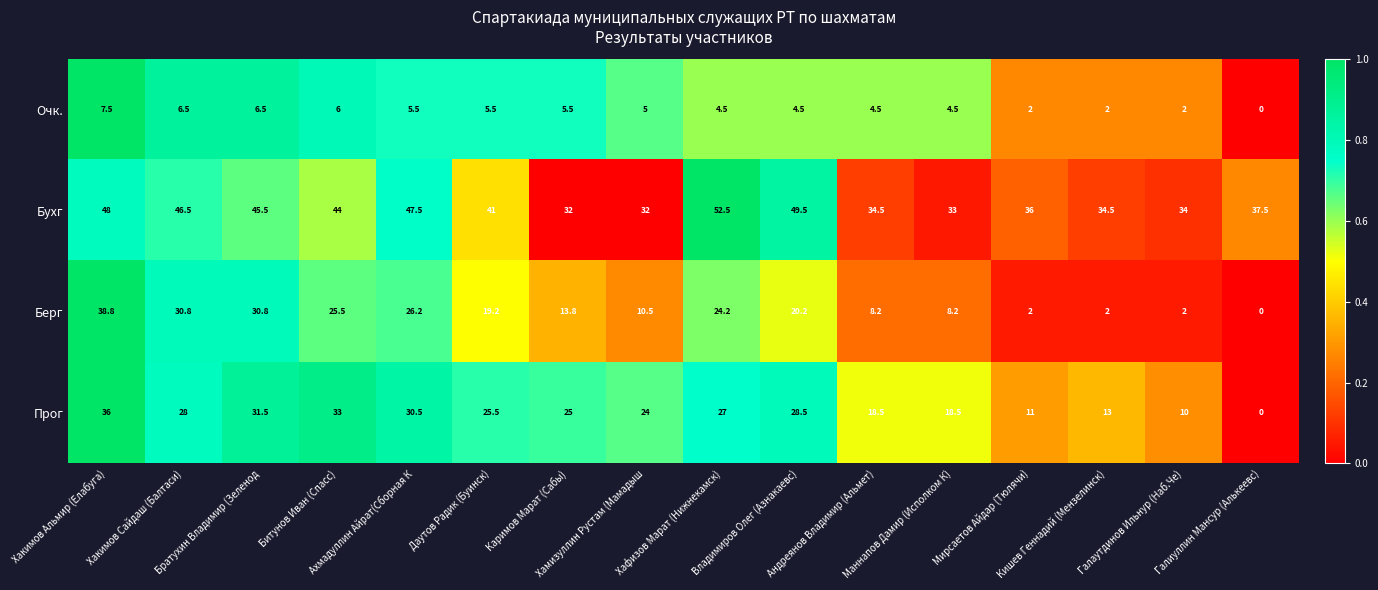

How many values in Очк. are above zero?

15